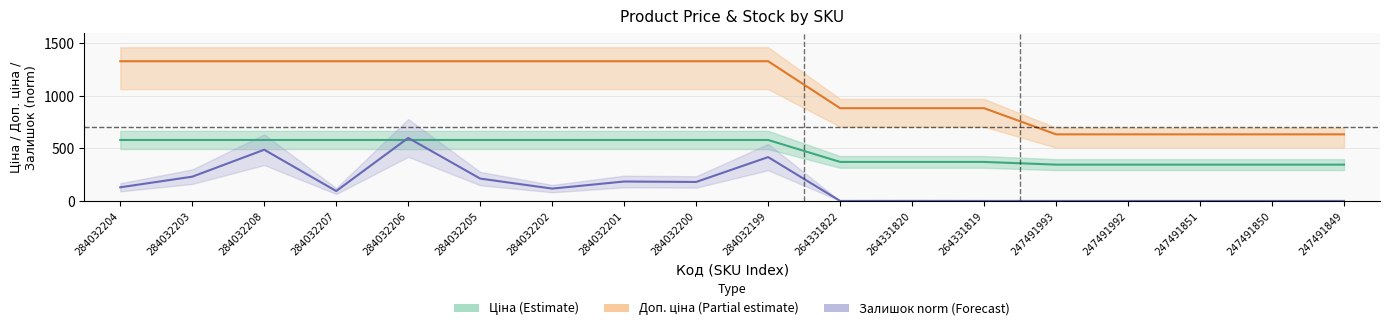

List the labels in order of Доп. ціна (Partial estimate) value, smallest first.

247491993, 247491992, 247491851, 247491850, 247491849, 264331822, 264331820, 264331819, 284032204, 284032203, 284032208, 284032207, 284032206, 284032205, 284032202, 284032201, 284032200, 284032199